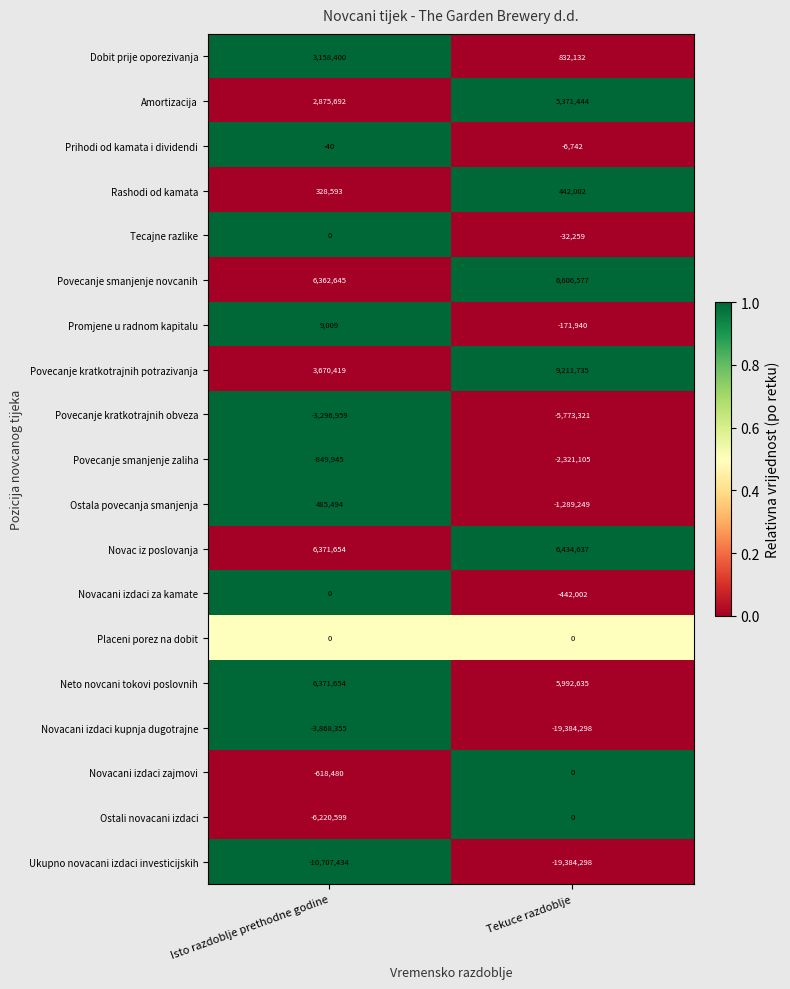

What is the sum of the Dobit prije oporezivanja values at Isto razdoblje prethodne godine and Tekuce razdoblje?

3990532